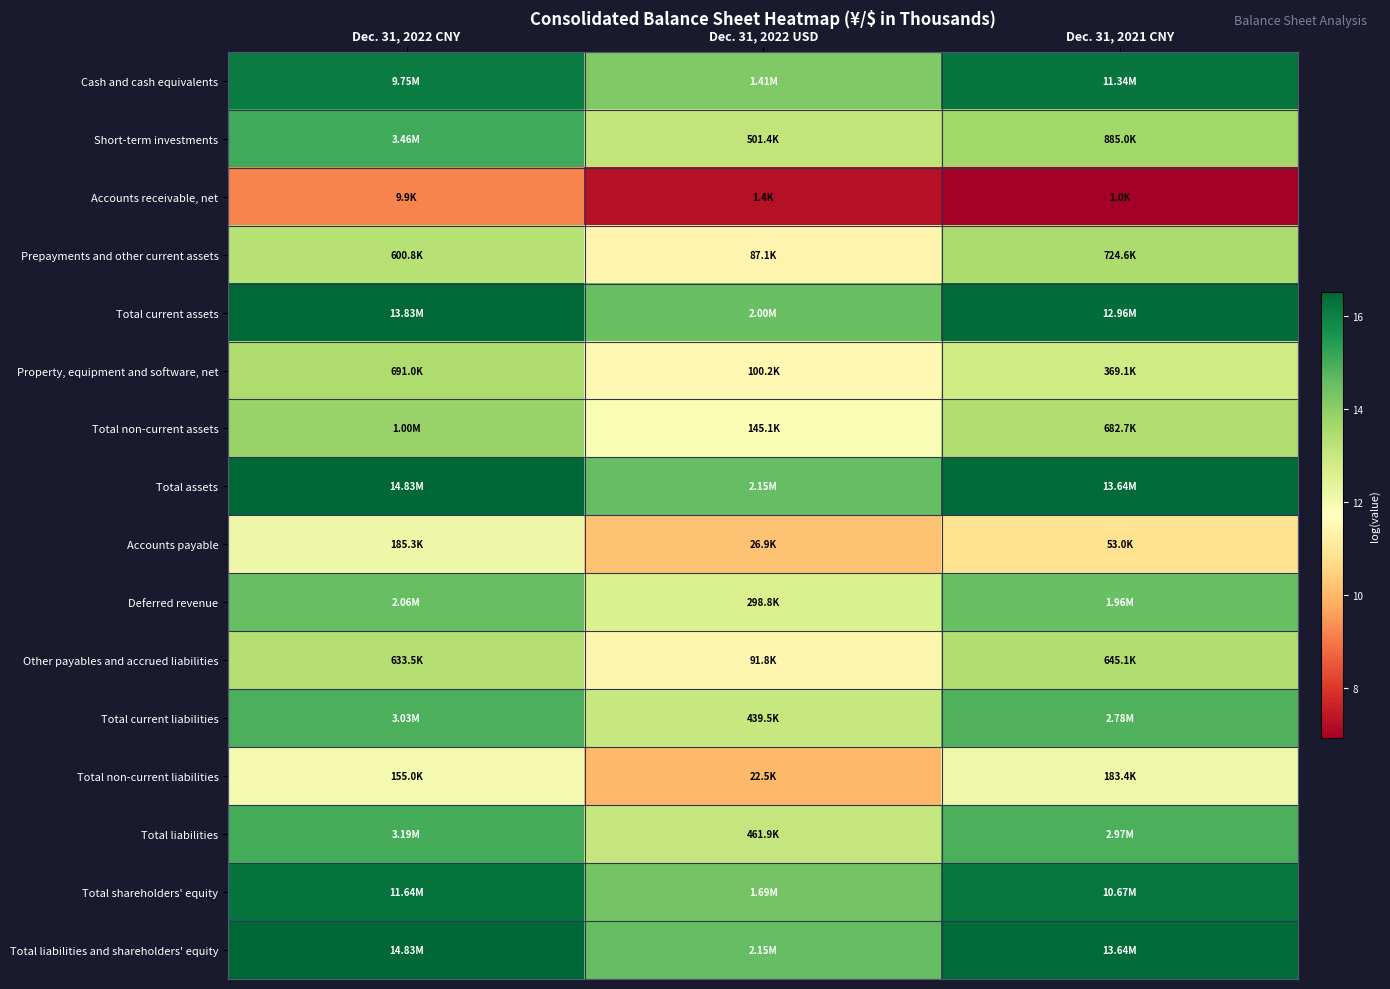

List the series in order of their peak value, highest first.

Total assets, Total liabilities and shareholders' equity, Total current assets, Total shareholders' equity, Cash and cash equivalents, Short-term investments, Total liabilities, Total current liabilities, Deferred revenue, Total non-current assets, Prepayments and other current assets, Property, equipment and software, net, Other payables and accrued liabilities, Accounts payable, Total non-current liabilities, Accounts receivable, net